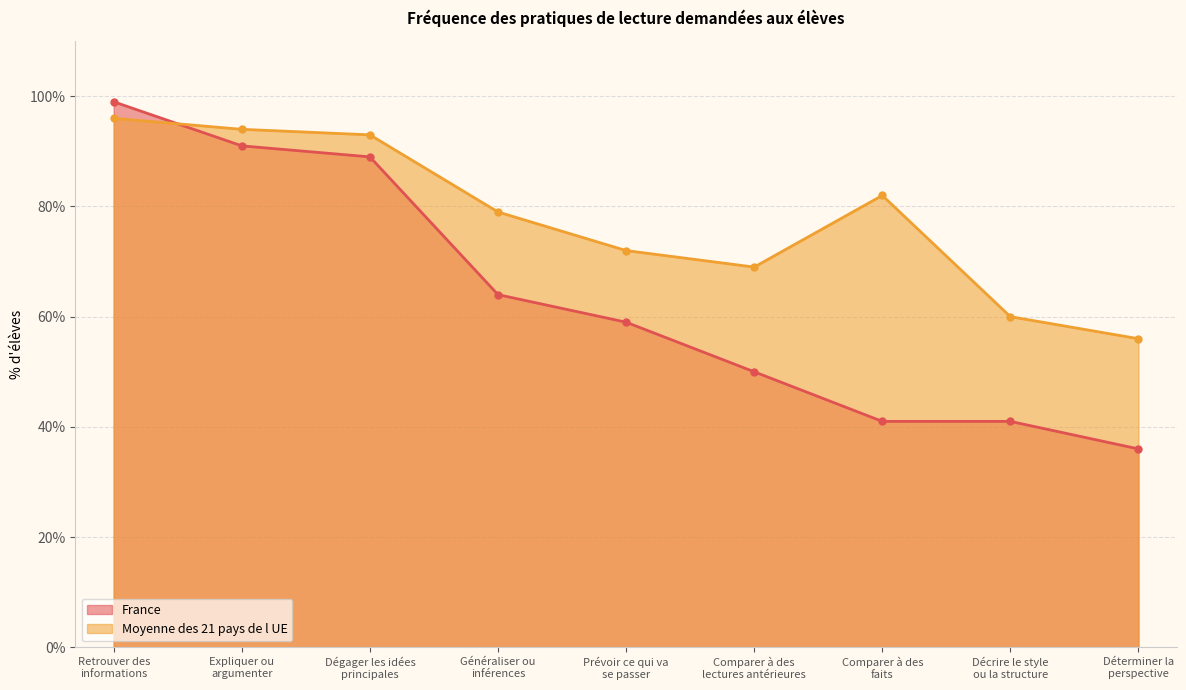

How many lines are shown in the chart?

2